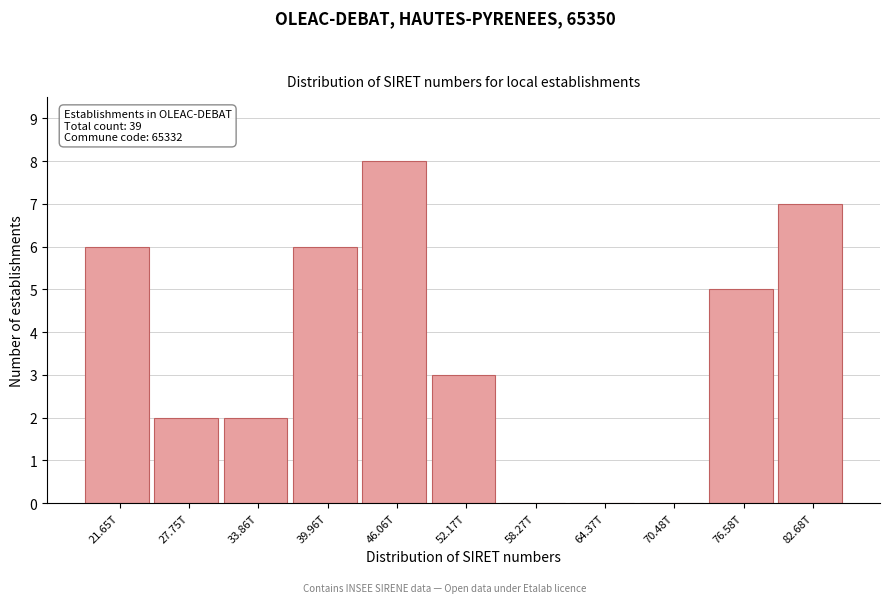

Reading left to right, what are all the values shown in this chart?

21.65T=6	27.75T=2	33.86T=2	39.96T=6	46.06T=8	52.17T=3	58.27T=0	64.37T=0	70.48T=0	76.58T=5	82.68T=7